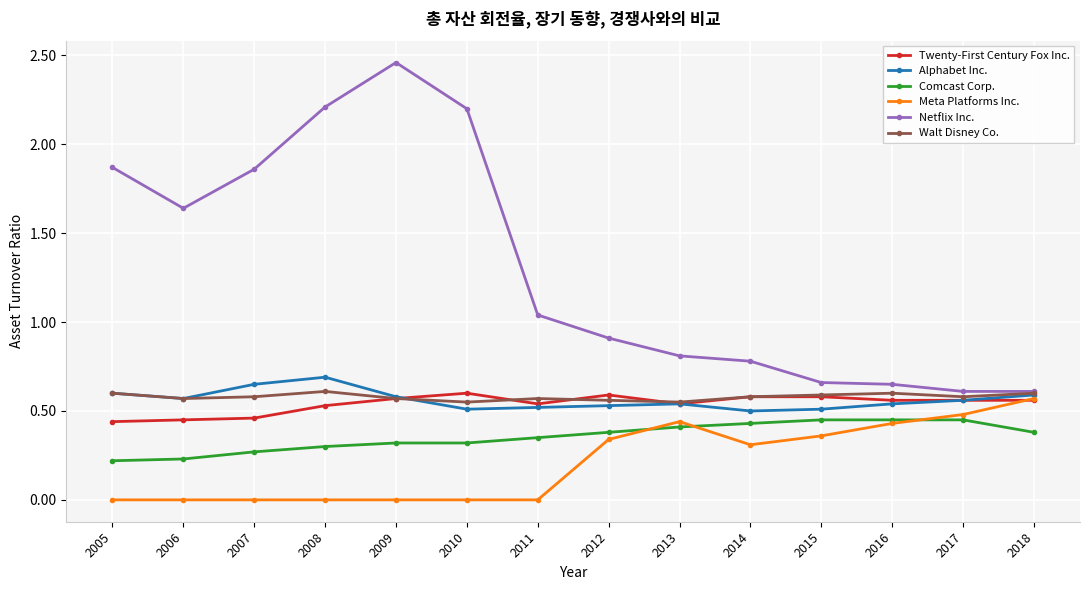

Which series has the widest spread of values?

Netflix Inc.